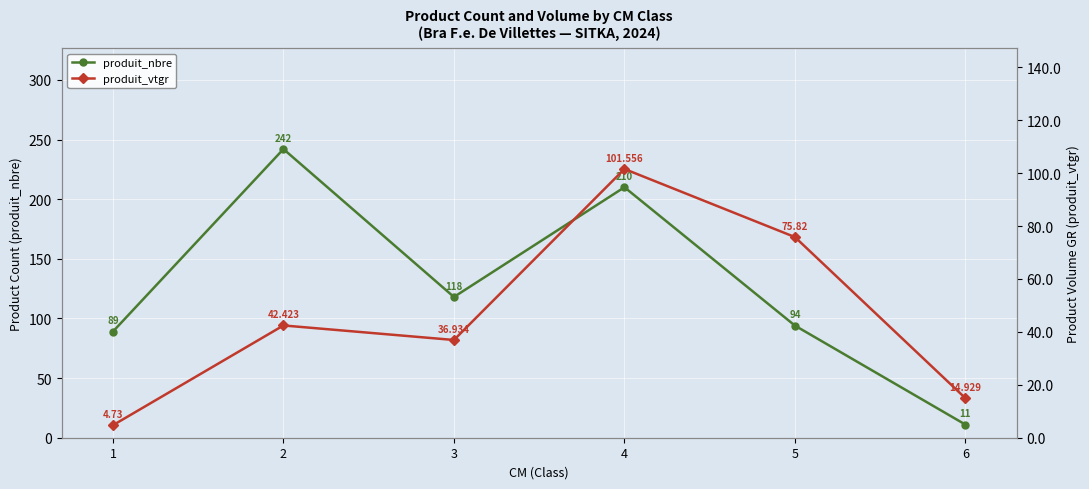

How many lines are shown in the chart?

2